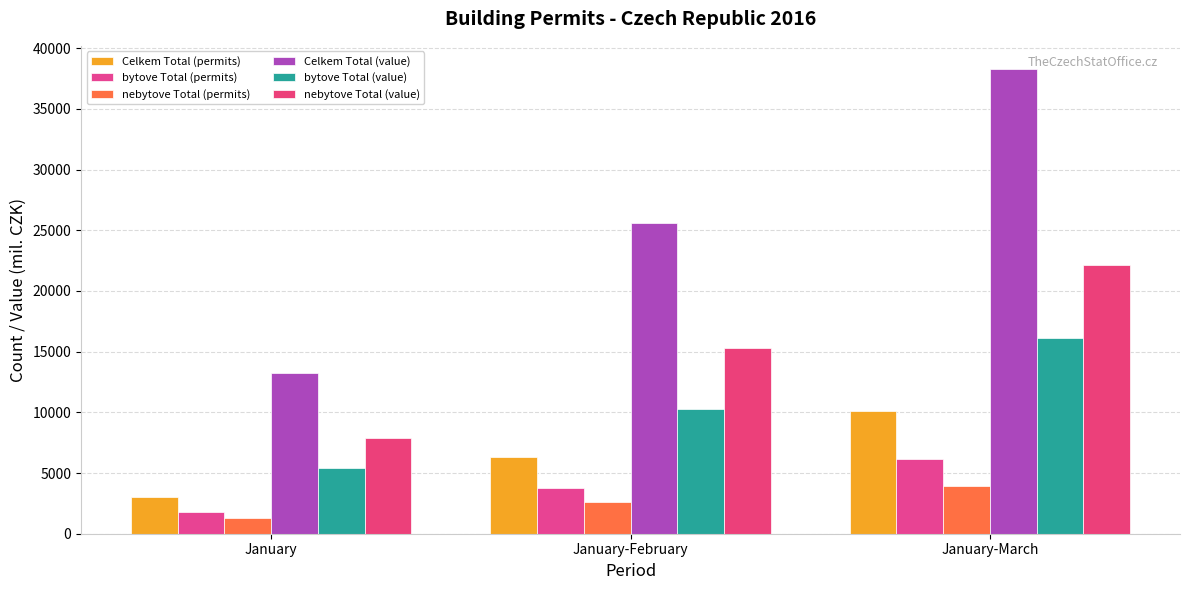

Where is Celkem Total (value) nearest to the value 25773?

January-February